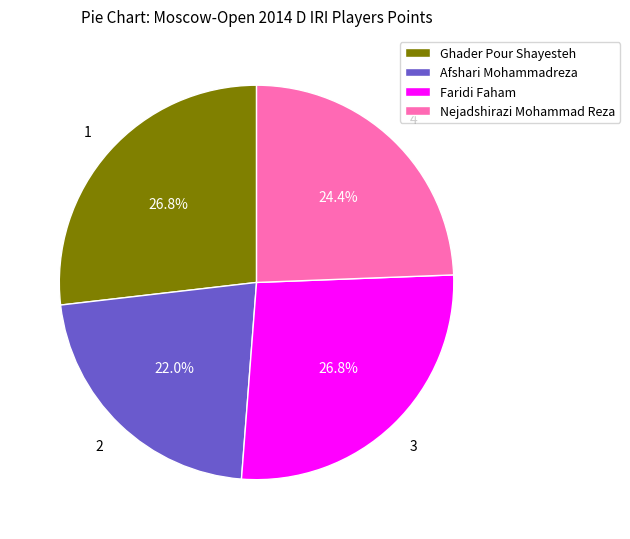

Combined, what portion of the pie is Afshari Mohammadreza and Ghader Pour Shayesteh?

48.8%